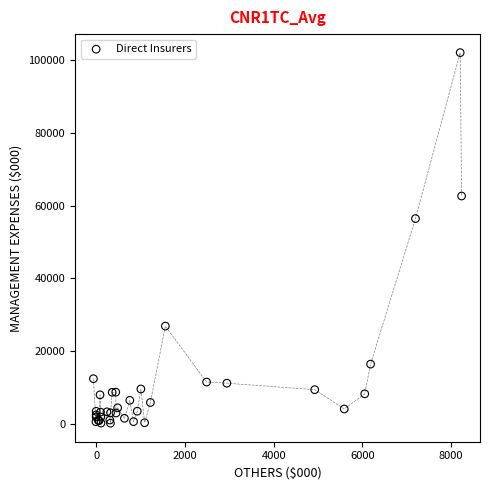

What Y value in the scatter plot is closest to 51151?

56459.9